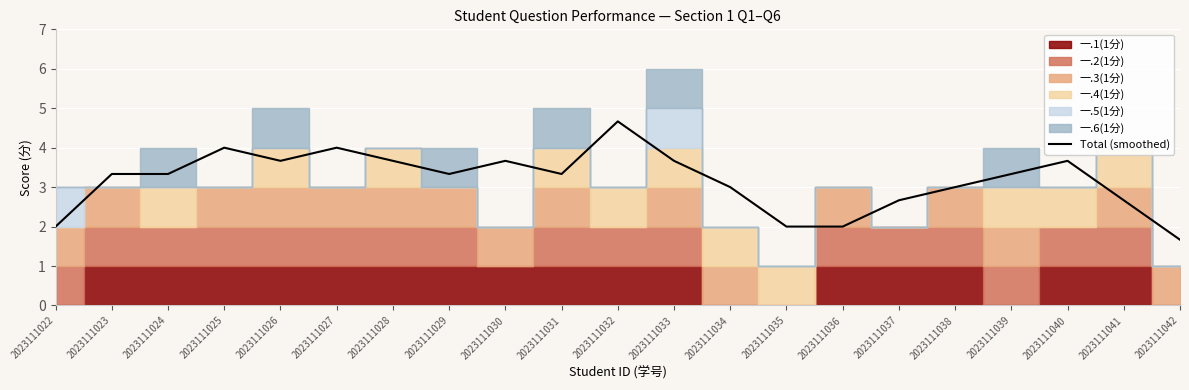

Rank the categories by value from lowest to highest.

2023111042, 2023111022, 2023111035, 2023111036, 2023111037, 2023111041, 2023111034, 2023111038, 2023111023, 2023111024, 2023111029, 2023111031, 2023111039, 2023111028, 2023111040, 2023111026, 2023111030, 2023111033, 2023111025, 2023111027, 2023111032